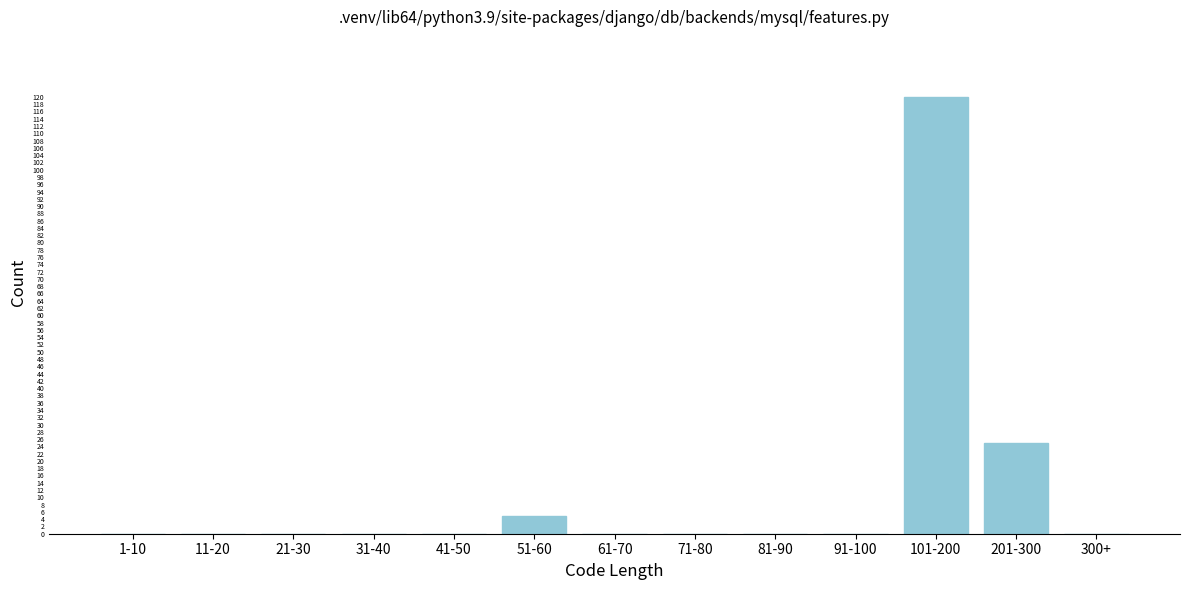

Reading left to right, list all the values displayed in this chart.

1-10=0	11-20=0	21-30=0	31-40=0	41-50=0	51-60=5	61-70=0	71-80=0	81-90=0	91-100=0	101-200=120	201-300=25	300+=0